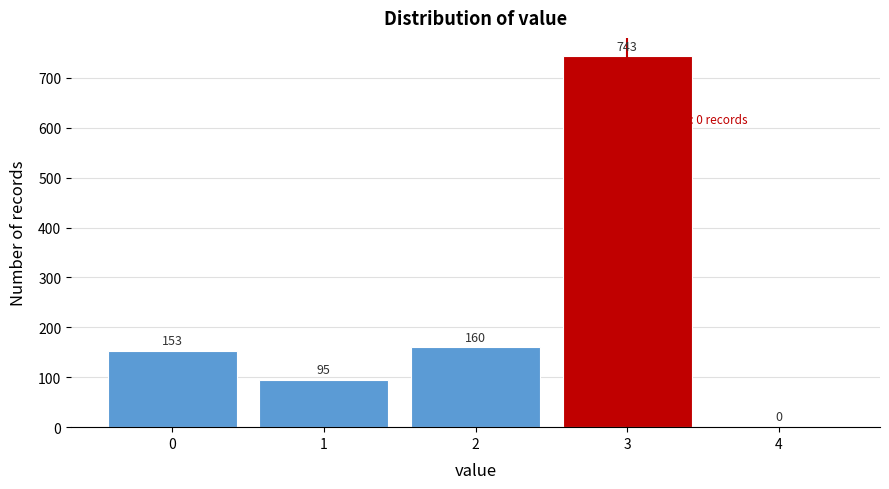

Reading left to right, transcribe all the data shown in this chart.

0=153	1=95	2=160	3=743	4=0